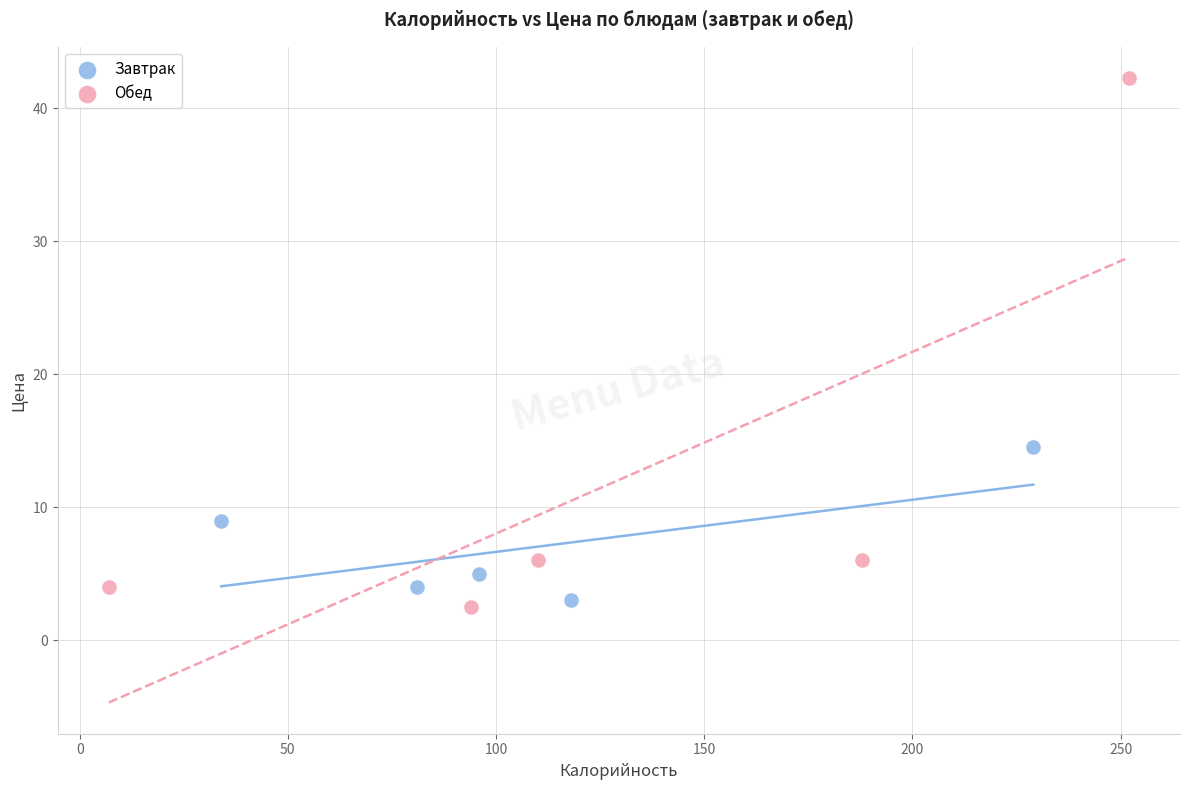

Which series has the largest Y range (max minus min)?

Обед